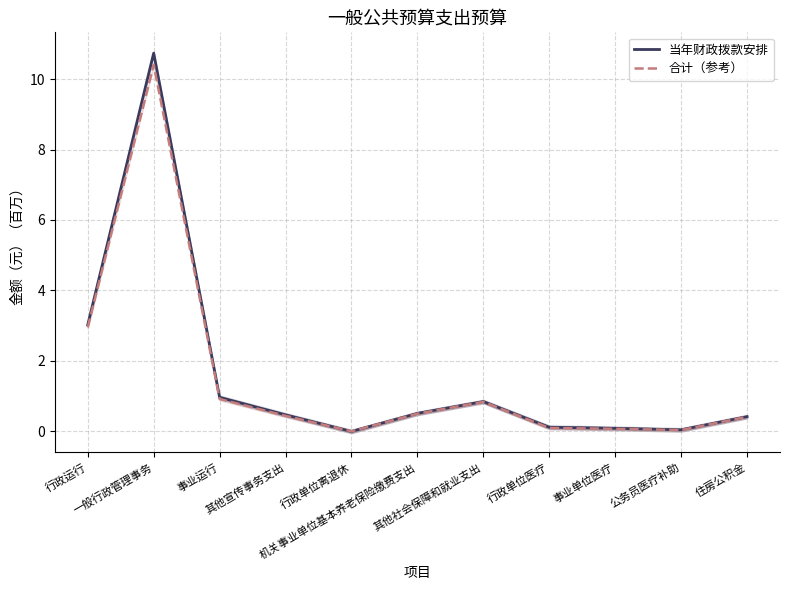

Reading left to right, what are all the values shown in this chart?

当年财政拨款安排: 3.0	10.7	1.0	0.5	-0.0	0.5	0.8	0.1	0.1	0.0	0.4
合计（参考）: 2.9	10.4	0.9	0.4	-0.0	0.5	0.8	0.1	0.1	0.0	0.4